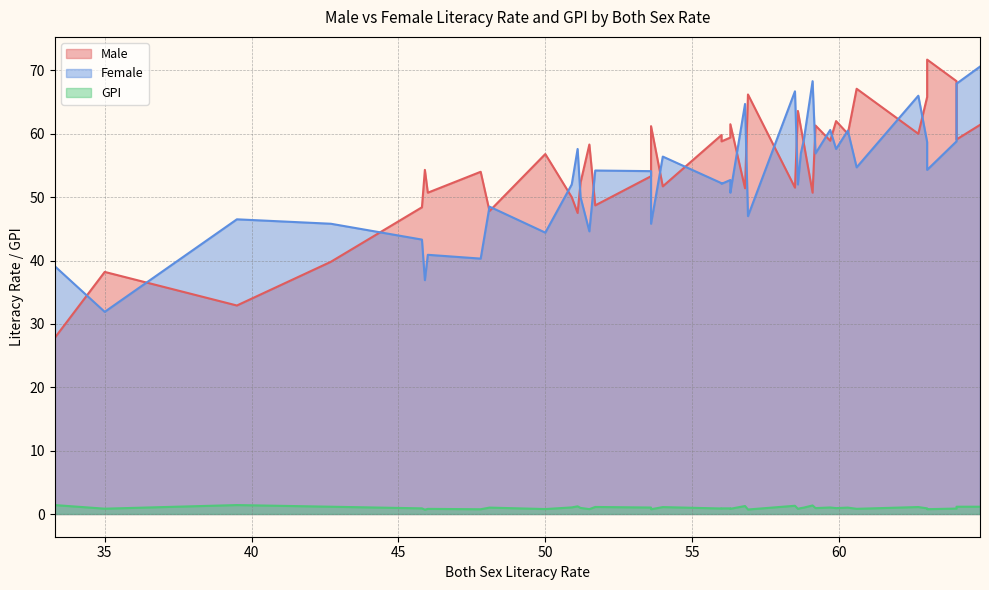

How many lines are shown in the chart?

3